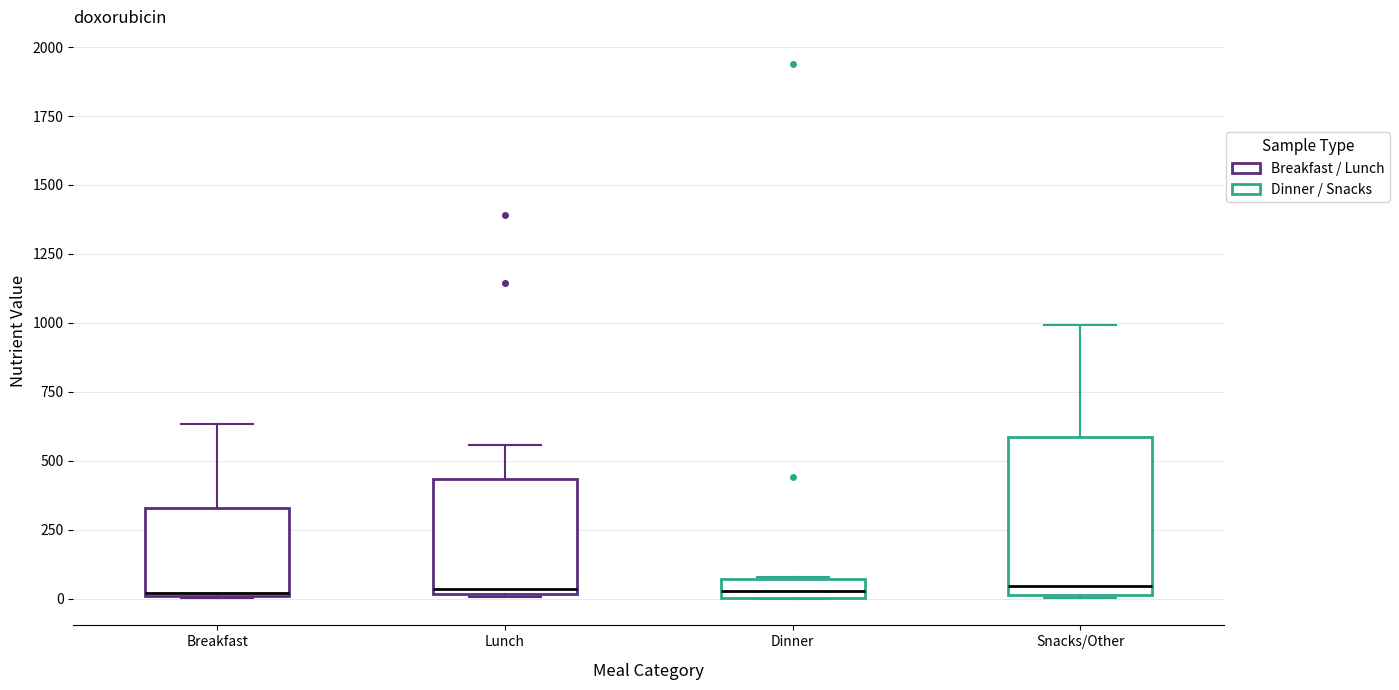

Where does the median line of the box for Snacks/Other sit on the y-axis? The values are not printed on the chart, so give them approximately, as read against the axis.

50